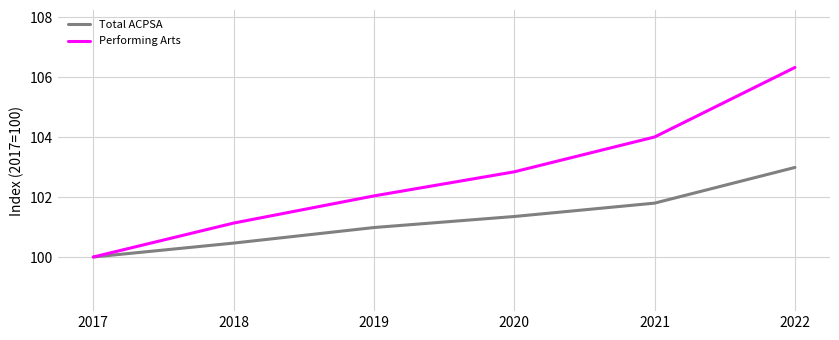

Reading left to right, what are all the values shown in this chart?

Total ACPSA: 2017=100.0	2018=100.5	2019=101.0	2020=101.4	2021=101.8	2022=103.0
Performing Arts: 2017=100.0	2018=101.1	2019=102.0	2020=102.8	2021=104.0	2022=106.3